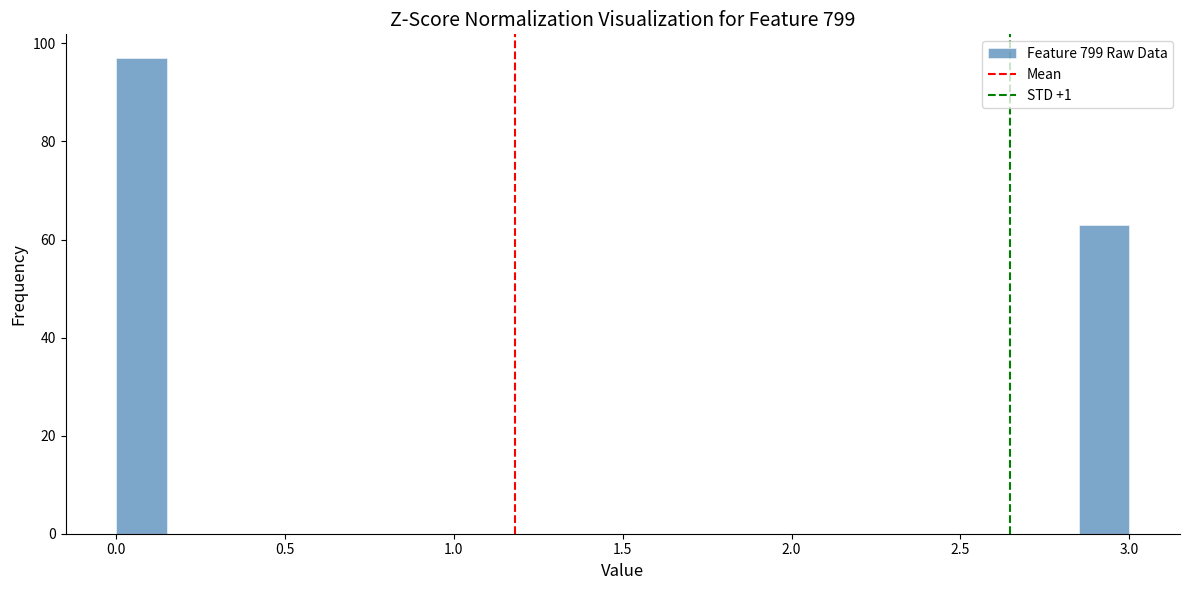

Read against the x-axis, roughly where is the centre of the tallest bar?

0.10